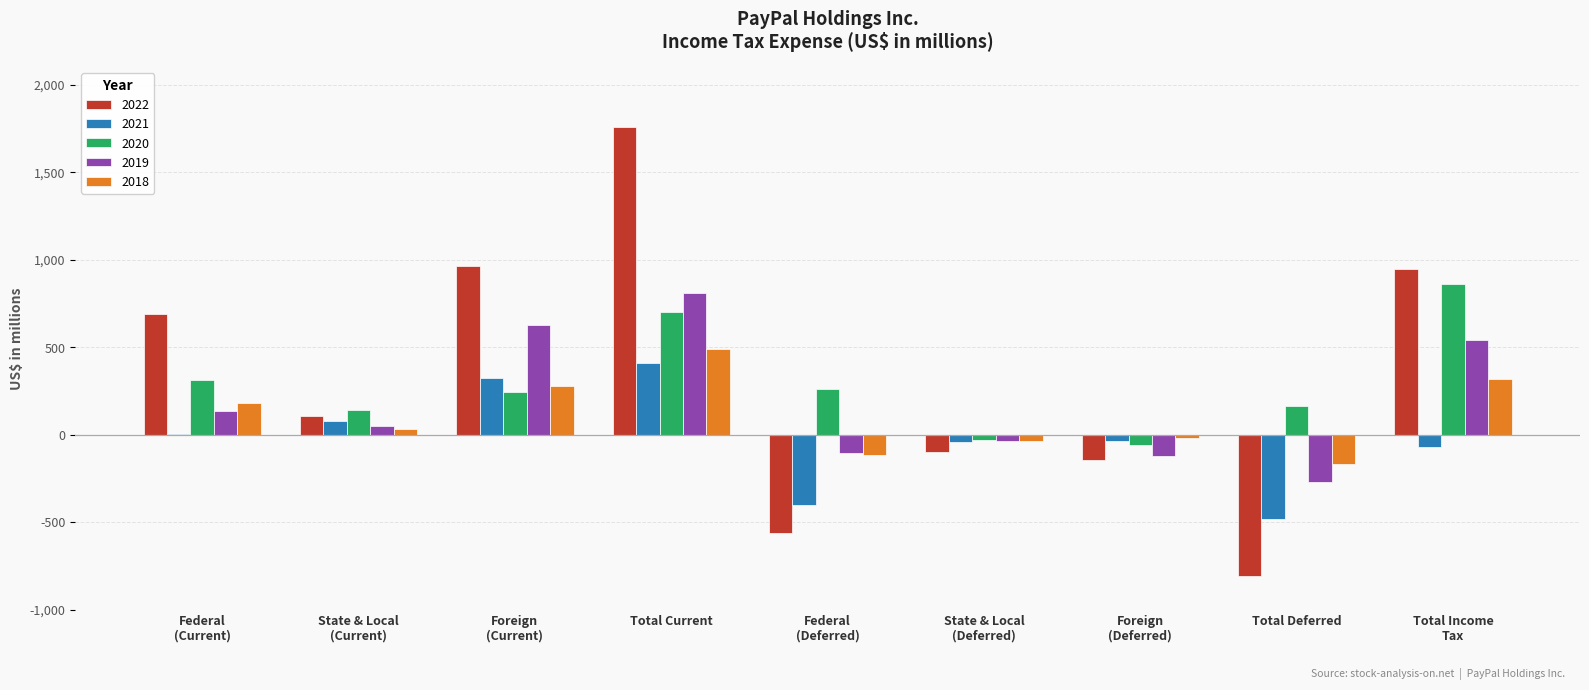

Which category has the highest value across all series?

Total Current